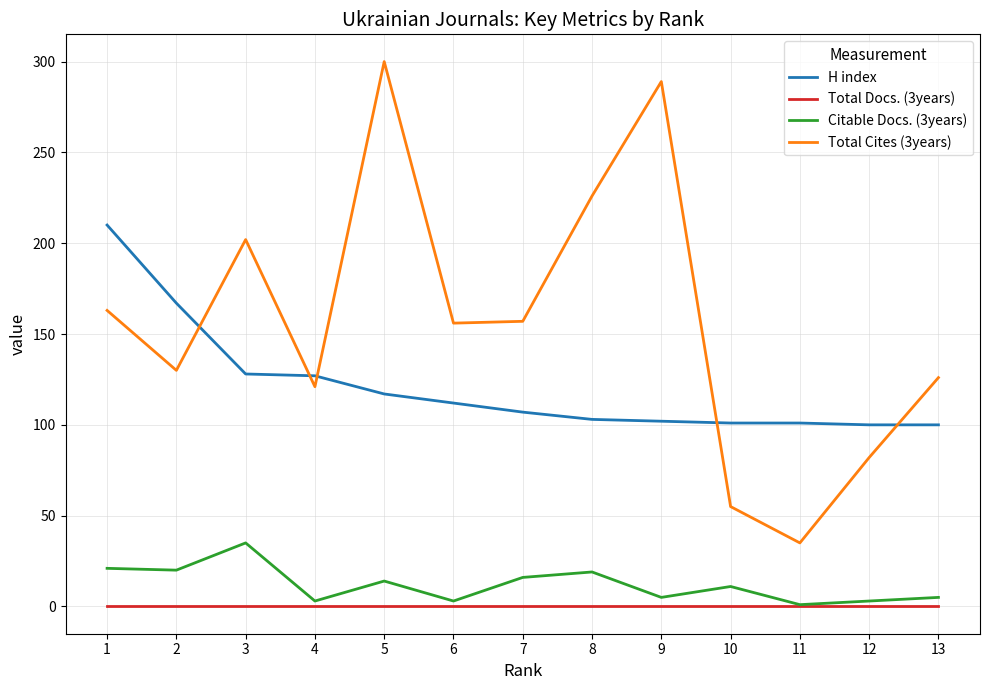

The Citable Docs. (3years) series shows 16 at 7. True or false?

True